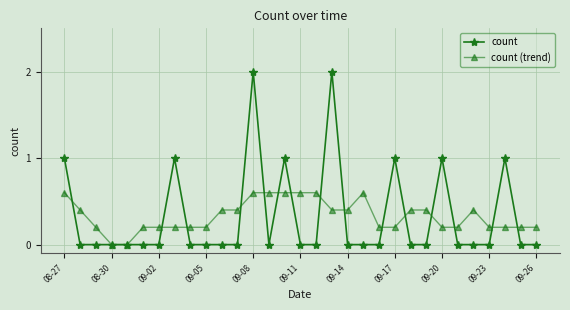

True or false: count and count (trend) intersect in this chart.

True